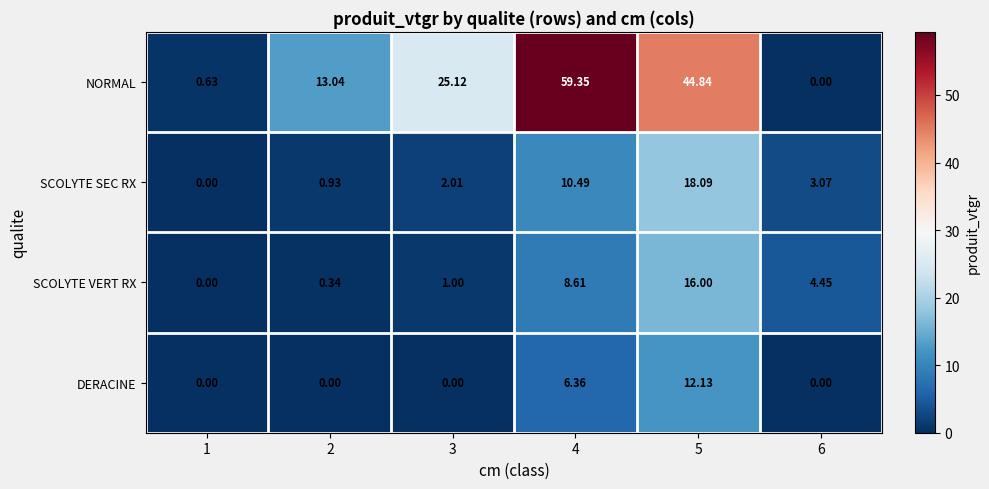

Rank the series by their maximum value, from lowest to highest.

DERACINE, SCOLYTE VERT RX, SCOLYTE SEC RX, NORMAL